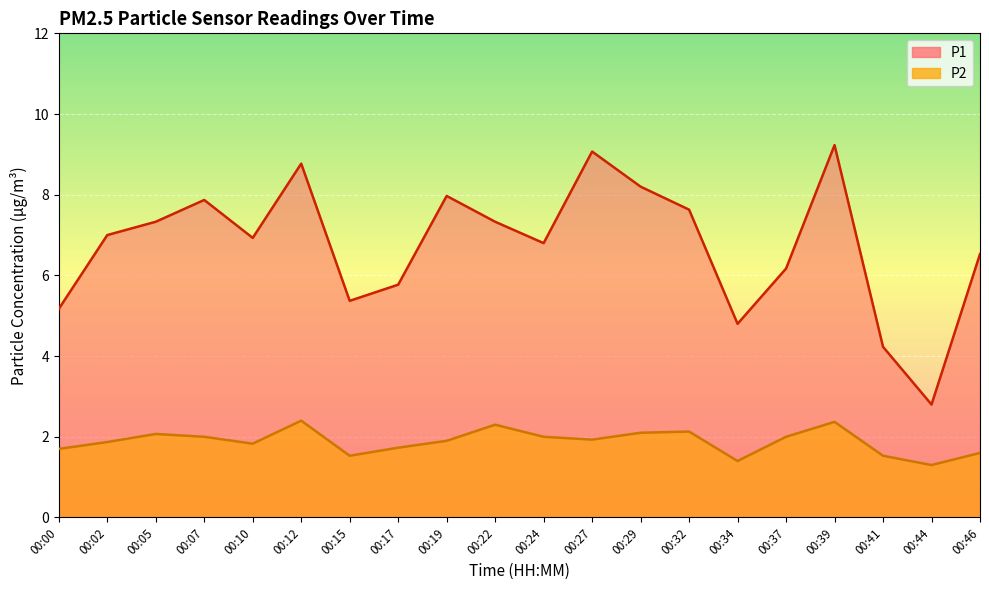

Which series has the widest spread of values?

P1